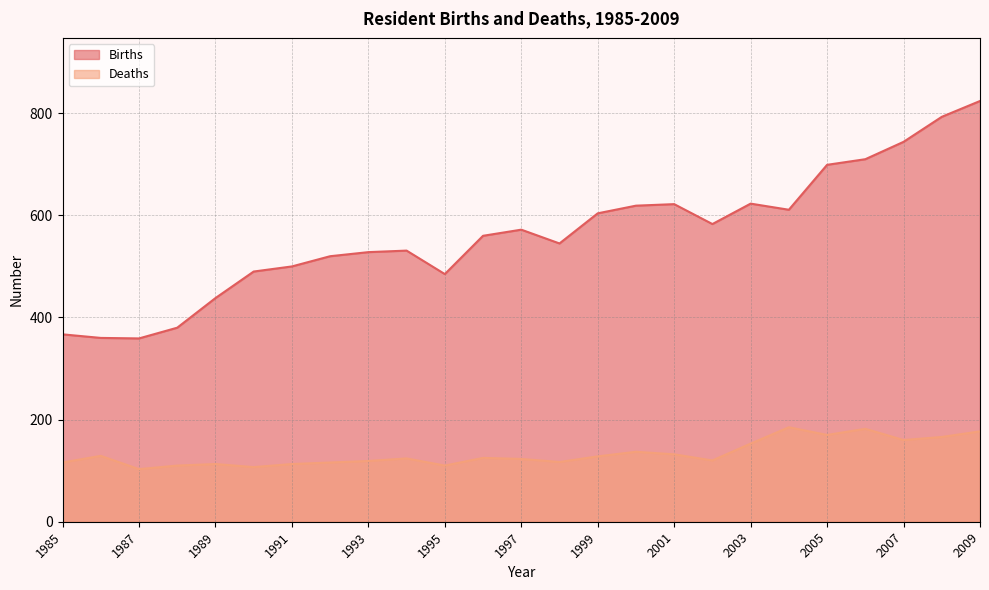

True or false: Deaths and Births cross at least once.

False